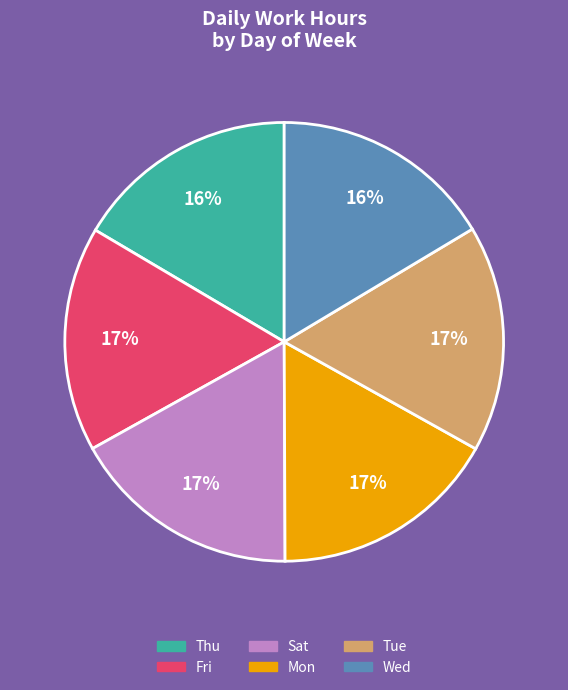

What is the ratio of the value at Sat to the value at Mon?

1.0